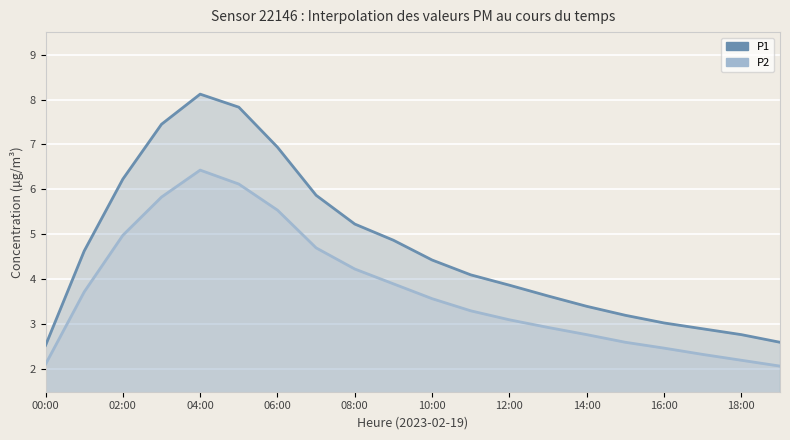

What is the difference between the maximum and minimum values in the P2 series?

4.4